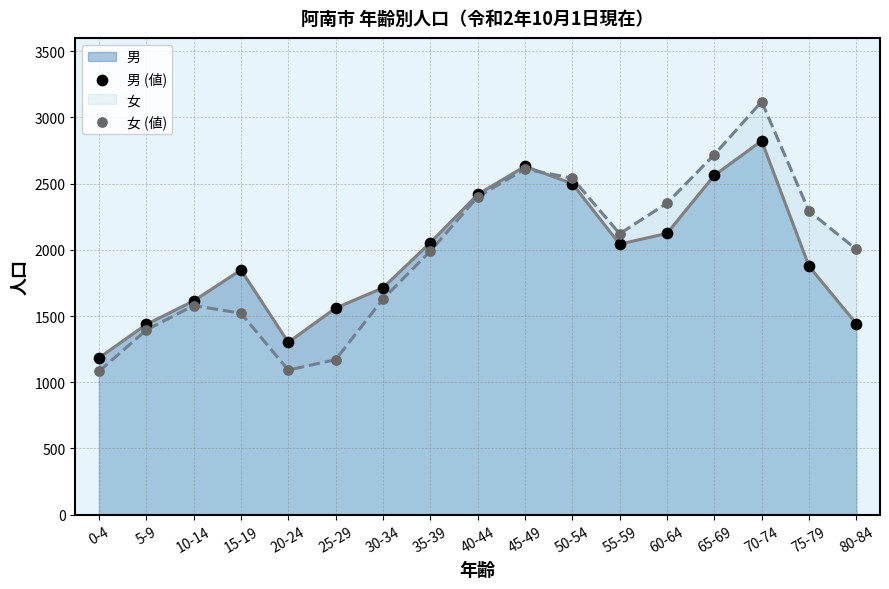

At how many categories does at least one series exceed 1876?

10